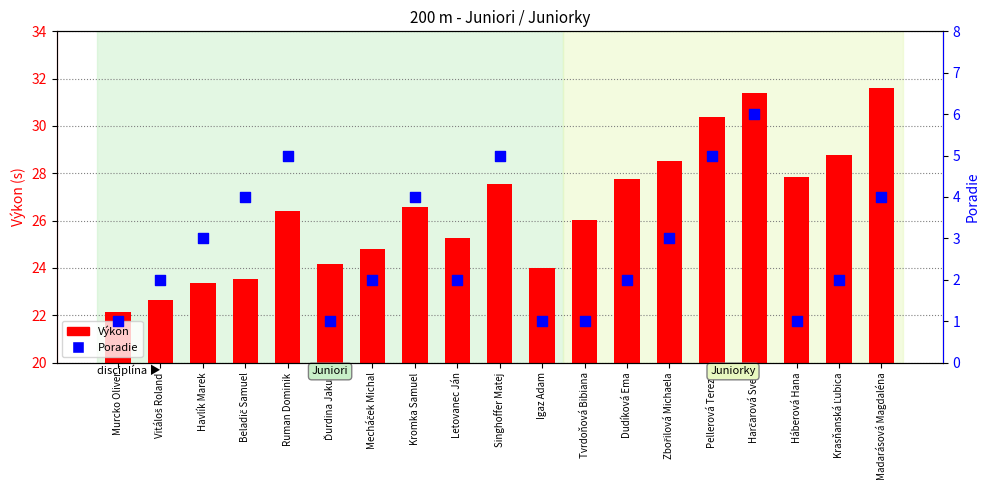

At how many categories does at least one series exceed 19?

19